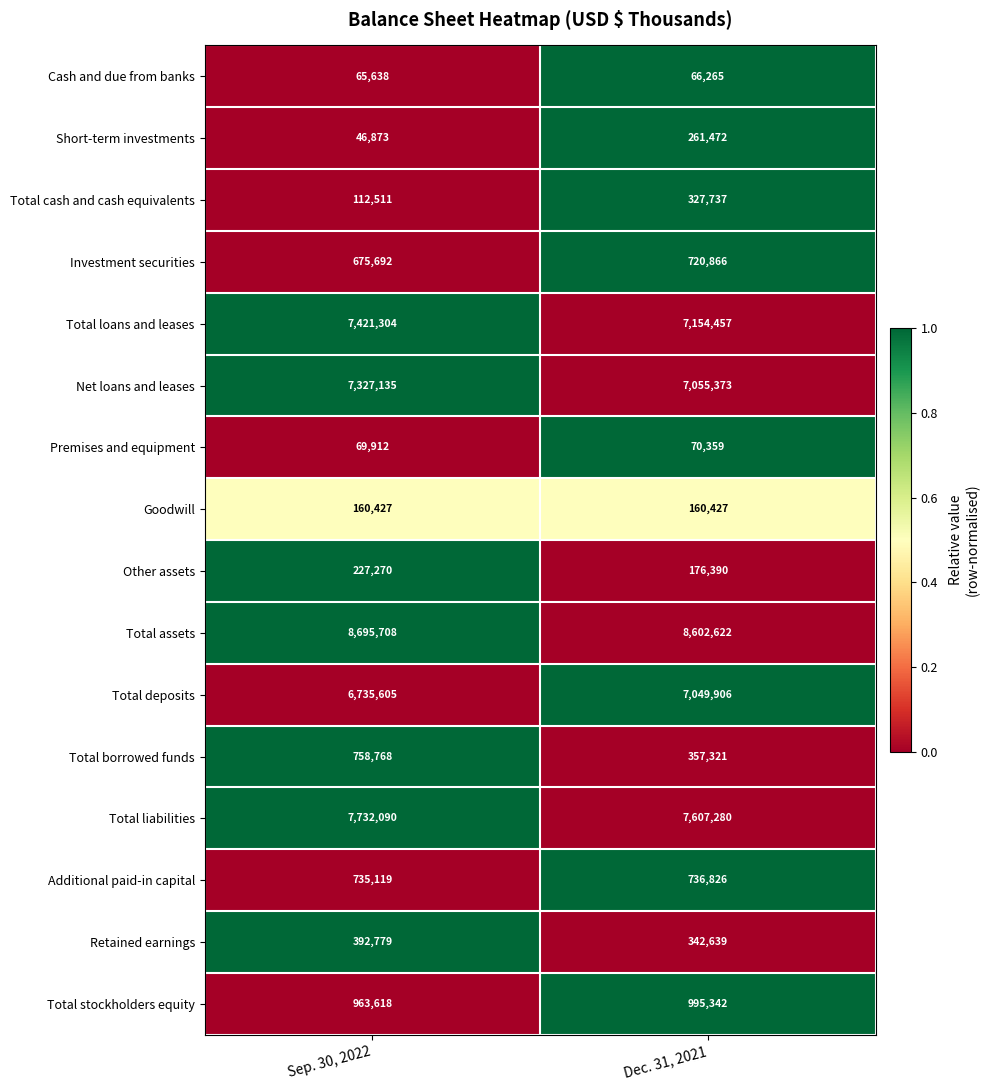

What is the total value across all series at Dec. 31, 2021?

41685282